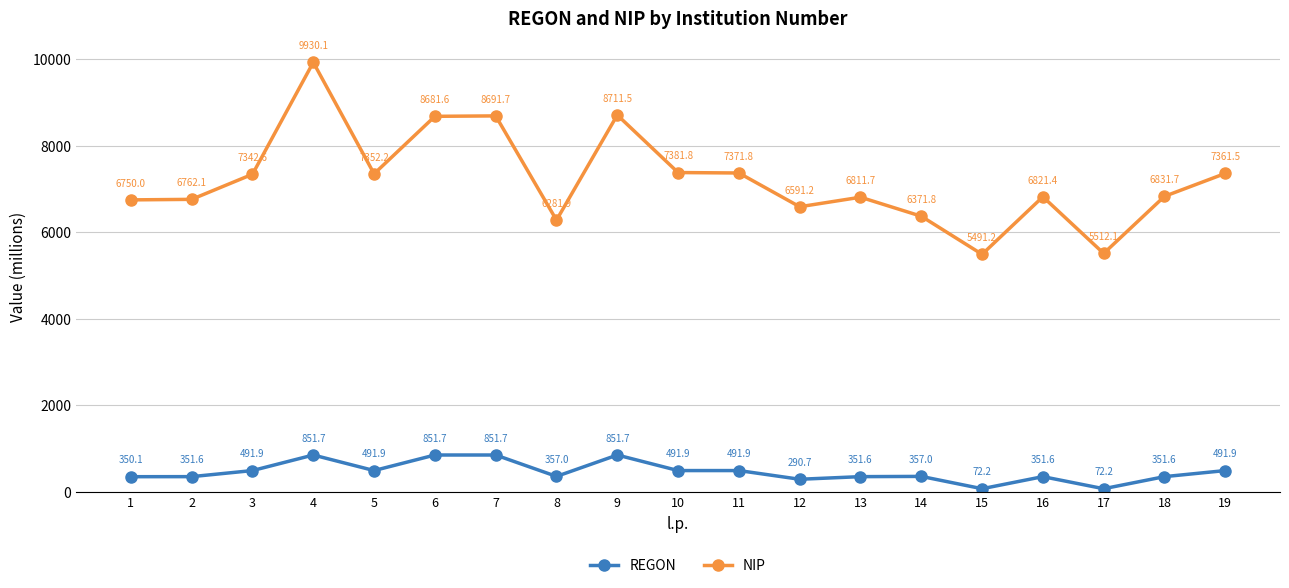

Where is the first local minimum for REGON?

5